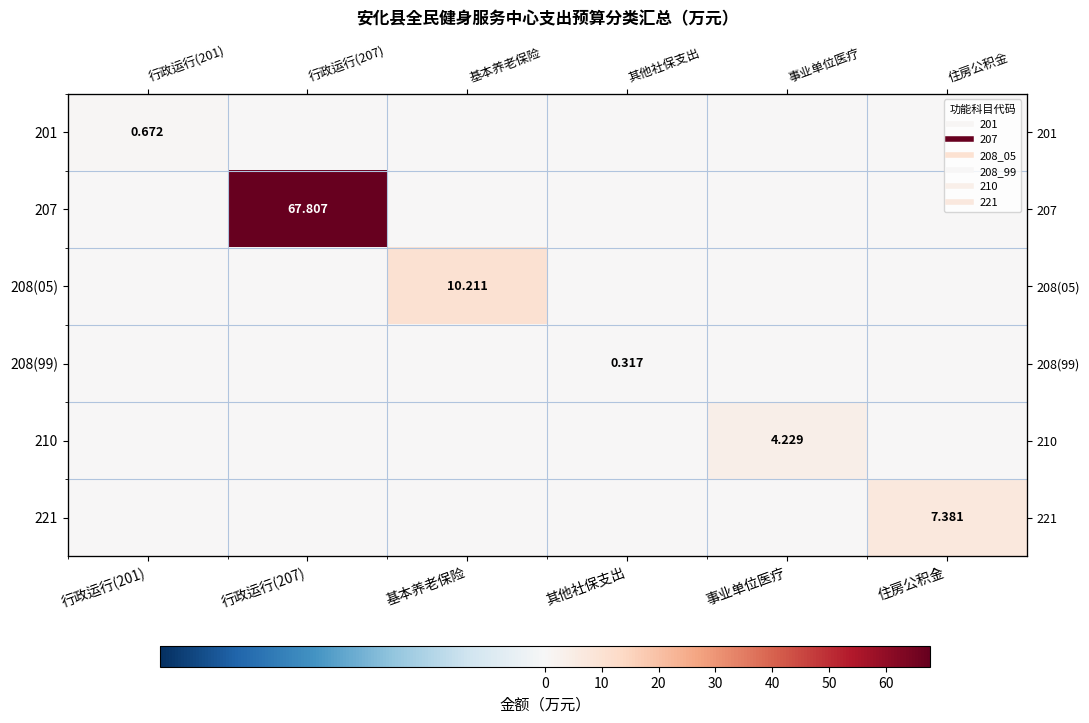

Which series has the widest spread of values?

207